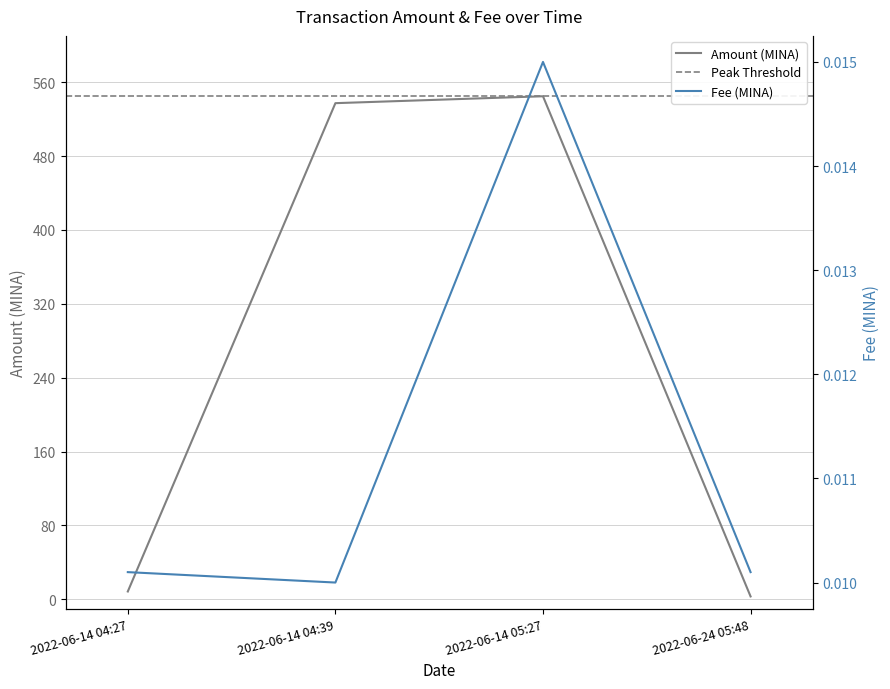

Between 2022-06-14 05:27 and 2022-06-14 04:27, which is larger?

2022-06-14 05:27